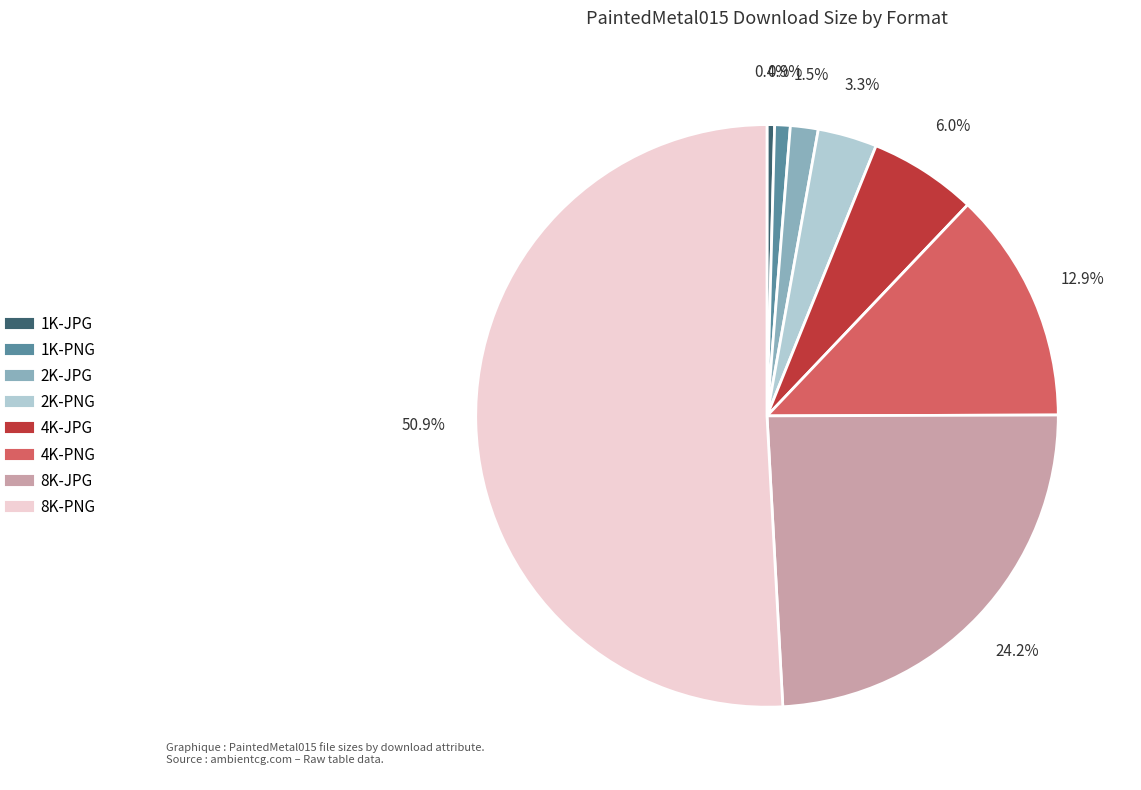

Is there any slice that represents more than half of the pie?

Yes